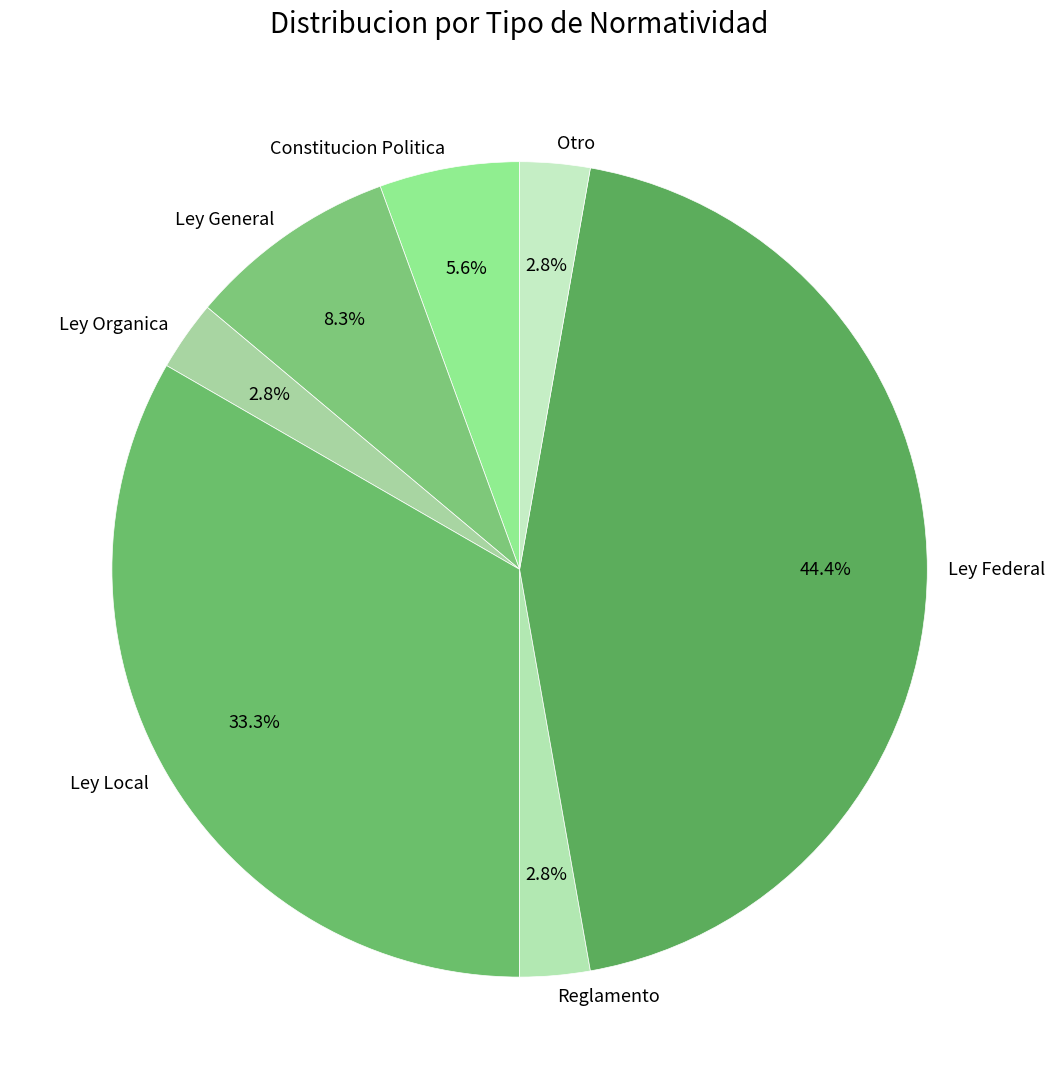

Does any single category account for the majority?

No